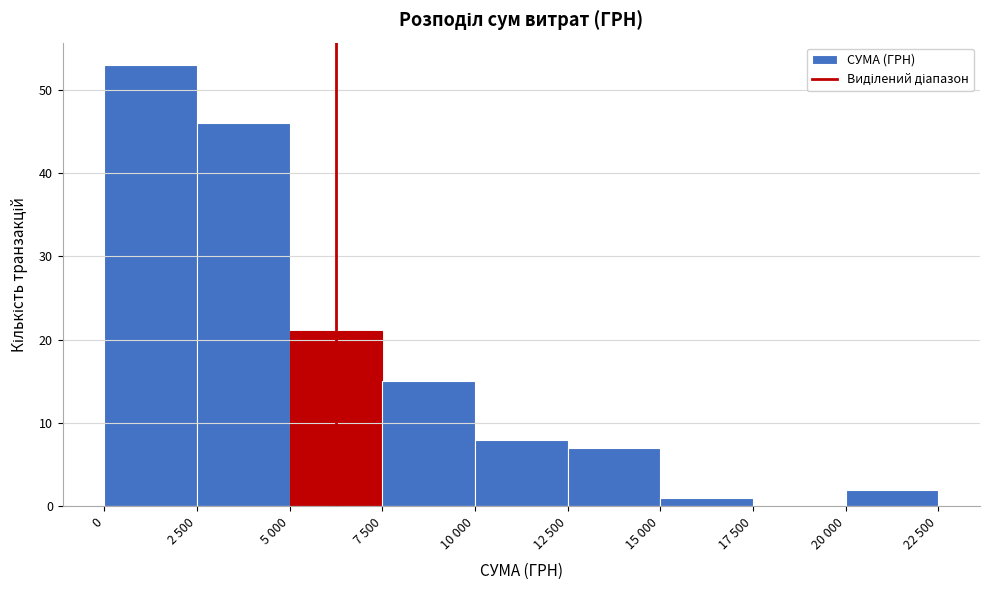

Reading left to right, what are all the values shown in this chart?

0=53	2 500=46	5 000=21	7 500=15	10 000=8	12 500=7	15 000=1	17 500=0	20 000=2